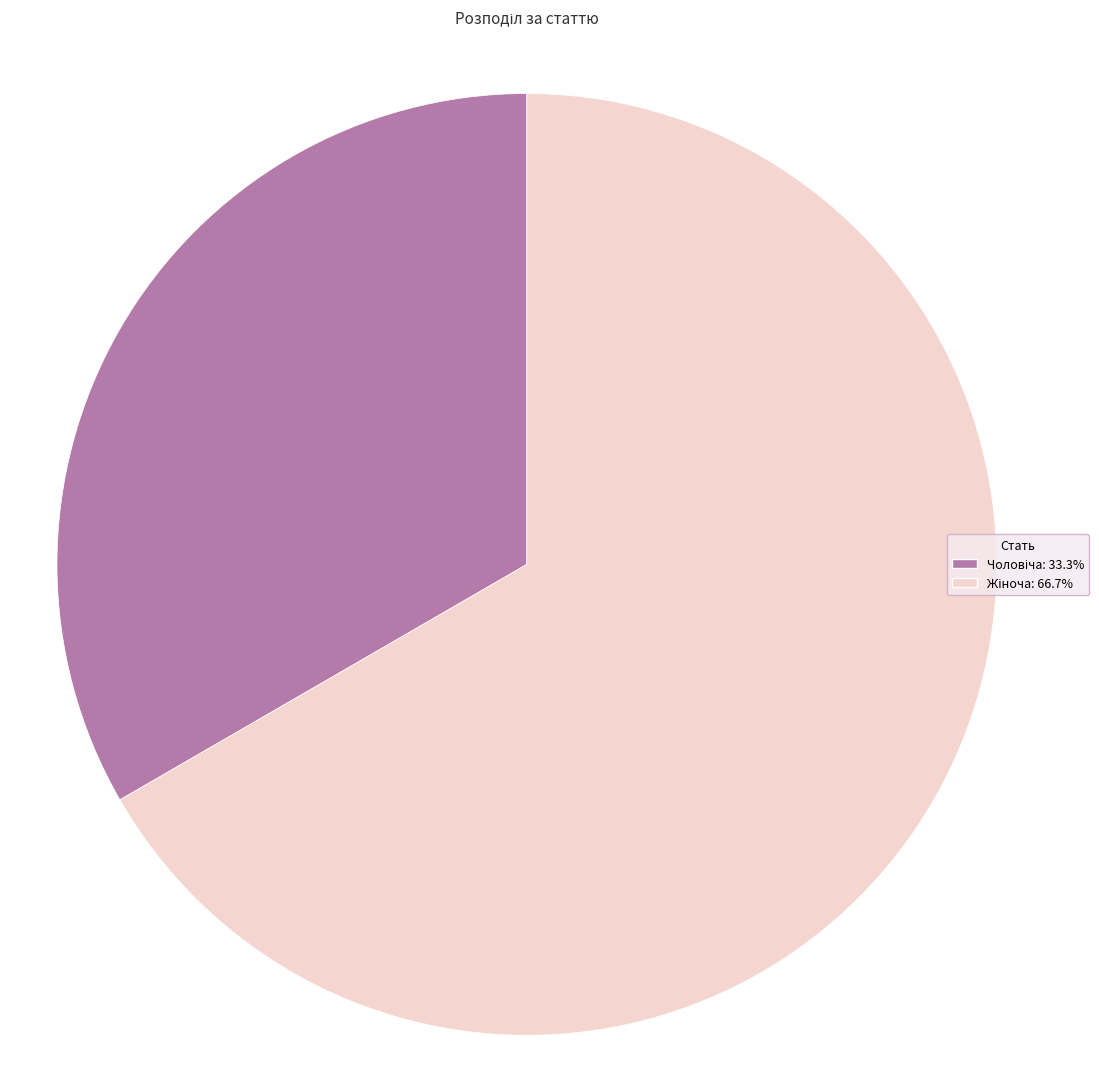

Does any single category account for the majority?

Yes